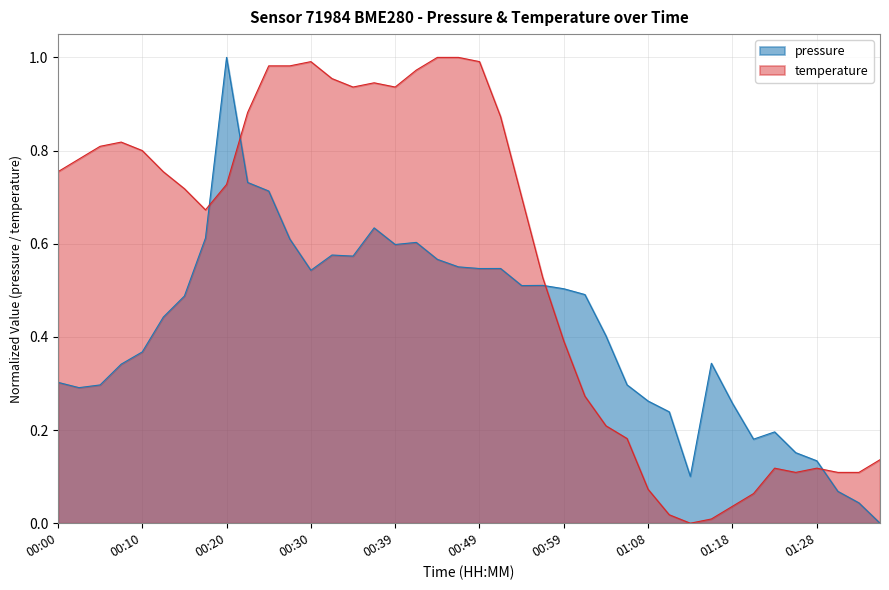

Reading right to left, what are all the values shown in this chart?

pressure: 0.0	0.0	0.1	0.1	0.2	0.2	0.2	0.3	0.3	0.1	0.2	0.3	0.3	0.4	0.5	0.5	0.5	0.5	0.5	0.5	0.6	0.6	0.6	0.6	0.6	0.6	0.6	0.5	0.6	0.7	0.7	1.0	0.6	0.5	0.4	0.4	0.3	0.3	0.3	0.3
temperature: 0.1	0.1	0.1	0.1	0.1	0.1	0.1	0.0	0.0	0.0	0.0	0.1	0.2	0.2	0.3	0.4	0.5	0.7	0.9	1.0	1.0	1.0	1.0	0.9	0.9	0.9	1.0	1.0	1.0	1.0	0.9	0.7	0.7	0.7	0.8	0.8	0.8	0.8	0.8	0.8